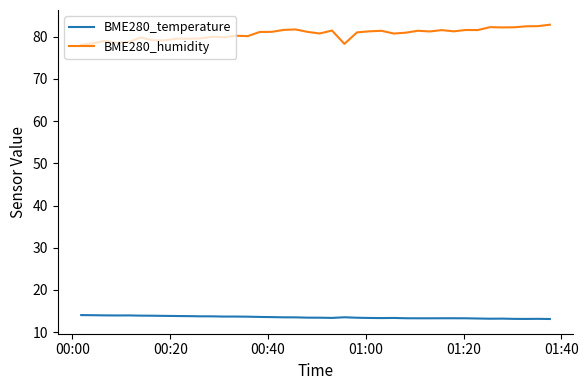

What are all the series names shown in the legend?

BME280_temperature, BME280_humidity